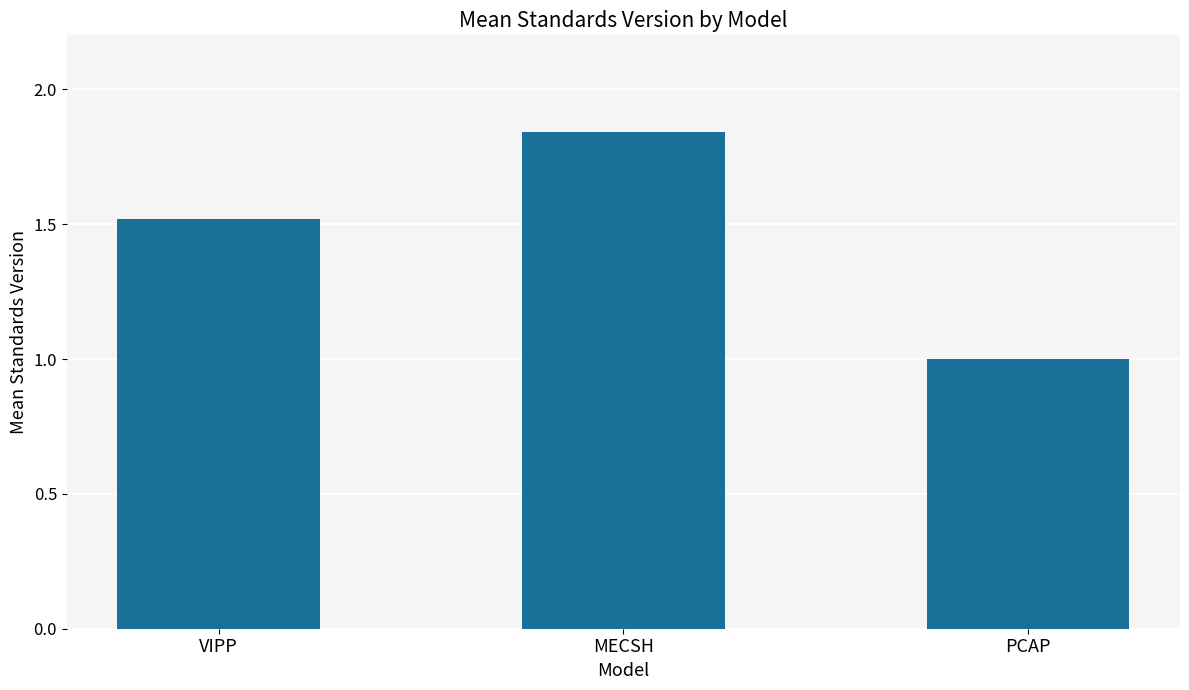

What is the smallest value displayed?

1.0